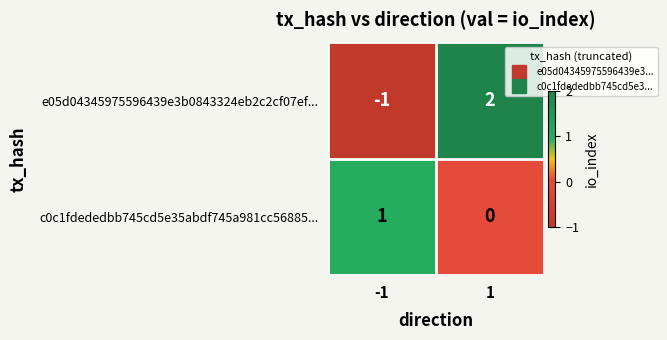

What is the difference between the e05d04345975596439e3b0843324eb2c2cf07ef... values at -1 and 1?

3